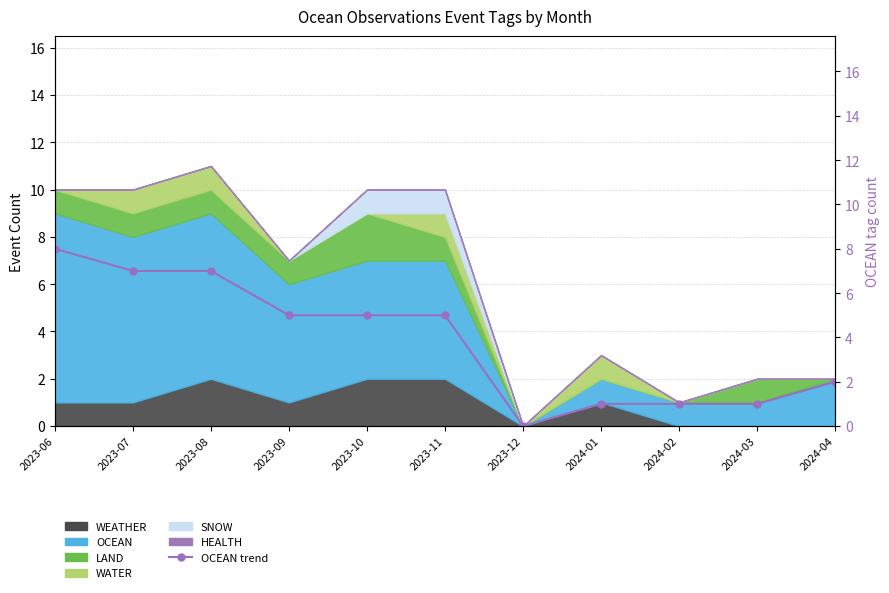

True or false: the data has more than 2 interior local peaks.

False